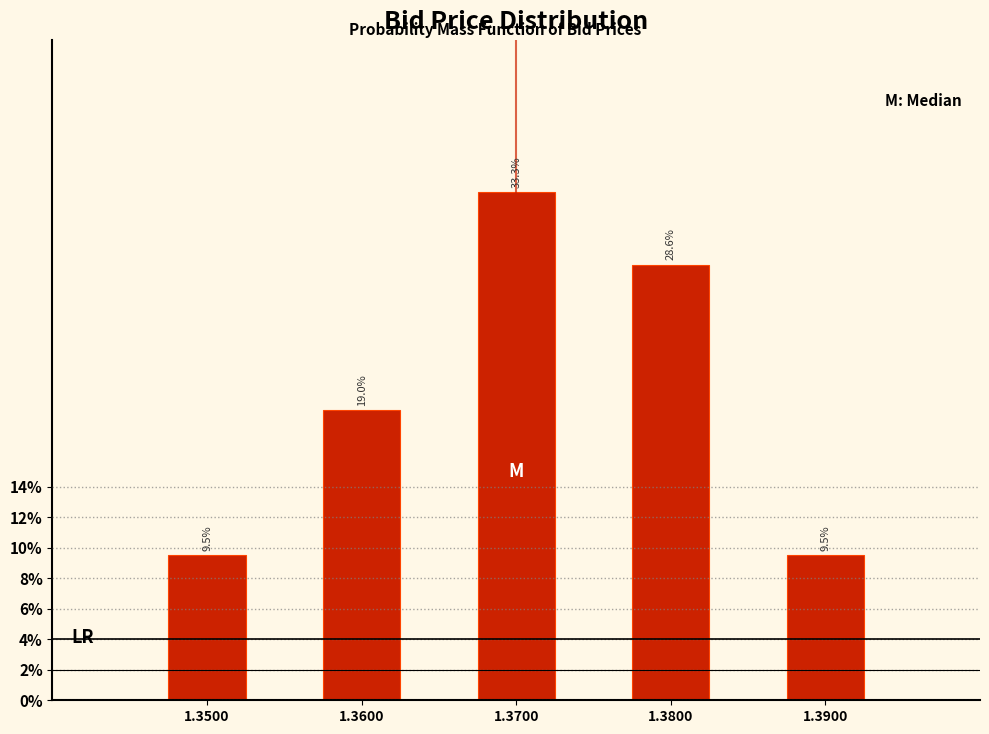

Reading left to right, what are all the values shown in this chart?

1.3500=9.5	1.3600=19.0	1.3700=33.3	1.3800=28.6	1.3900=9.5